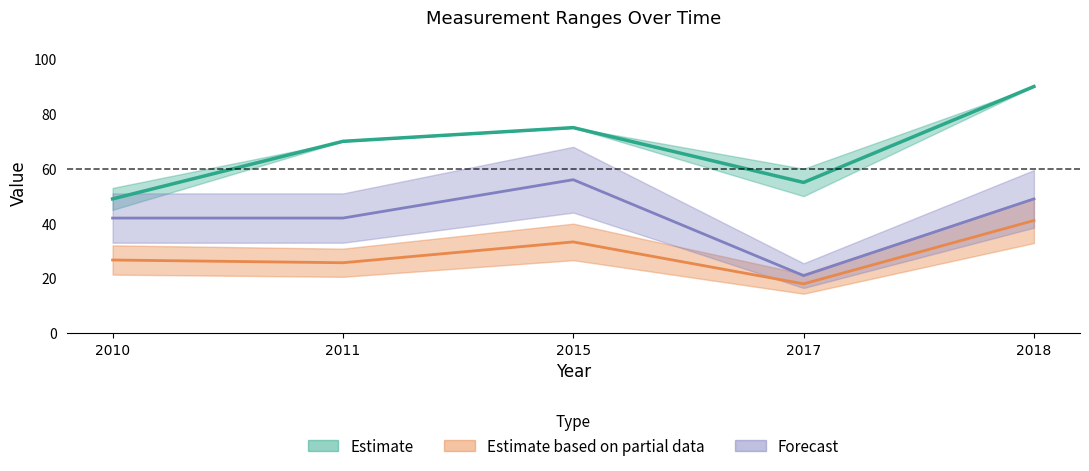

What is the smallest value displayed?

18.0